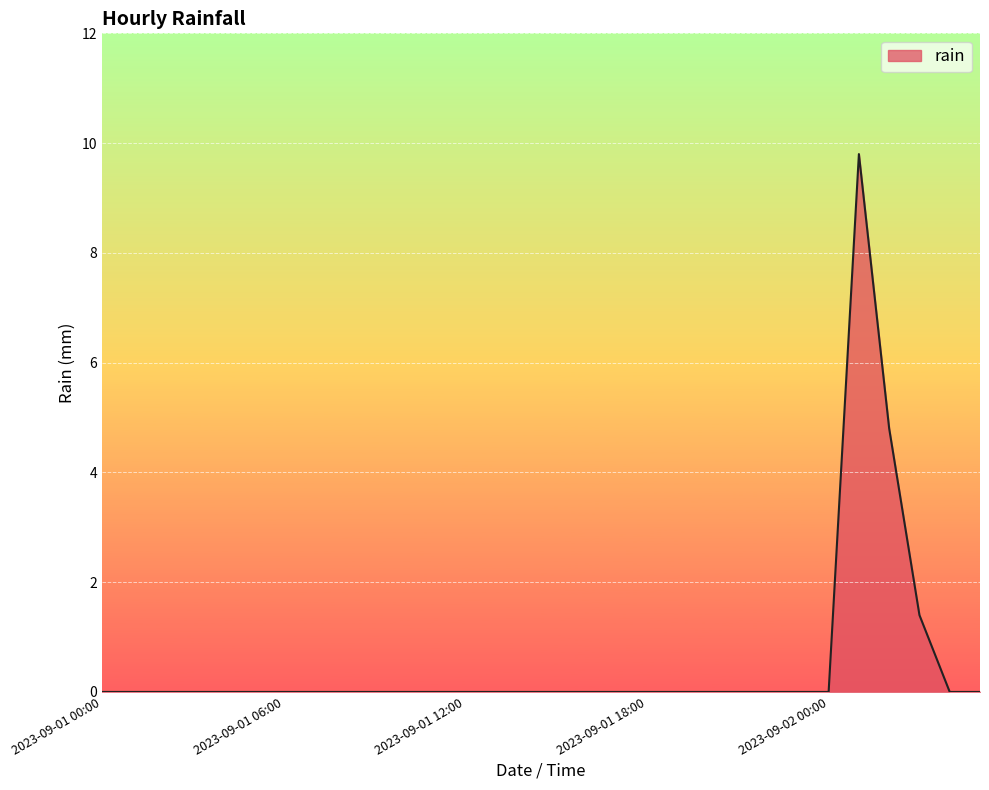

What is the difference between the maximum and minimum values?

9.8